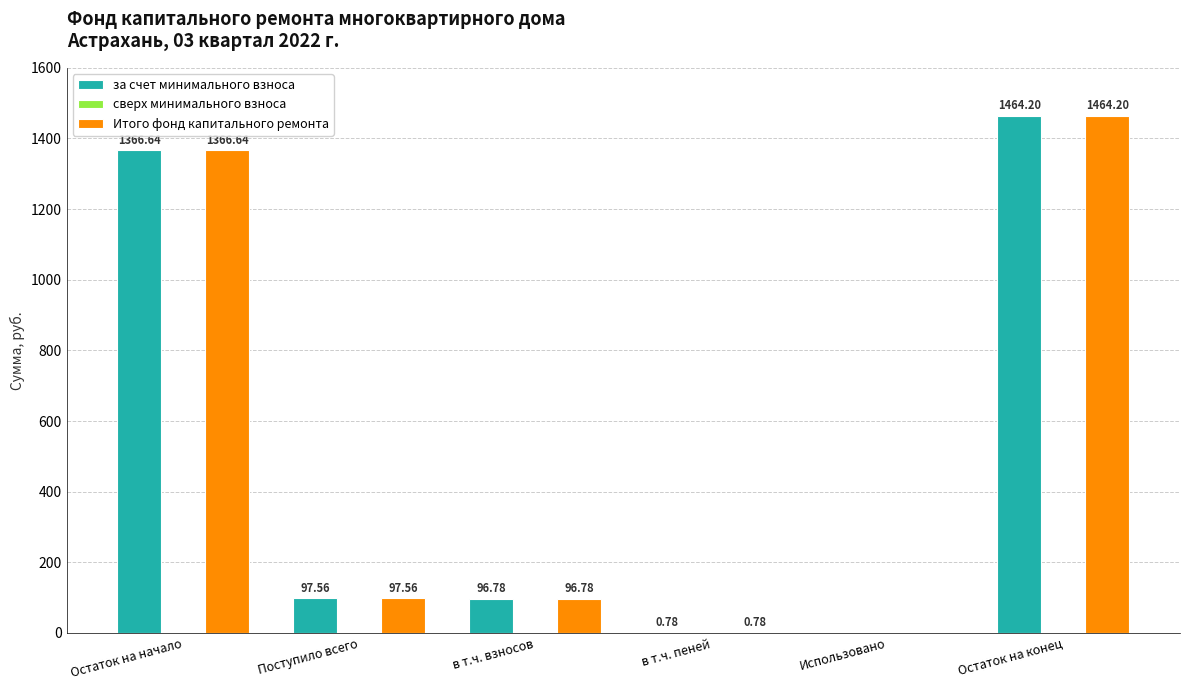

How many values in Итого фонд капитального ремонта are above zero?

5